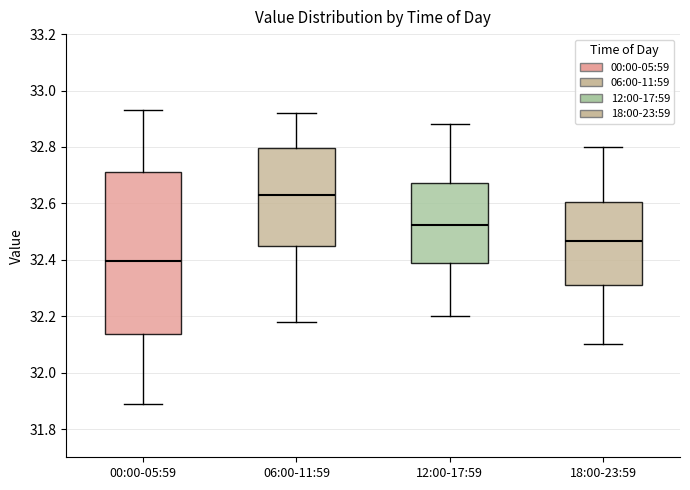

Which box has the lowest median line?

00:00-05:59